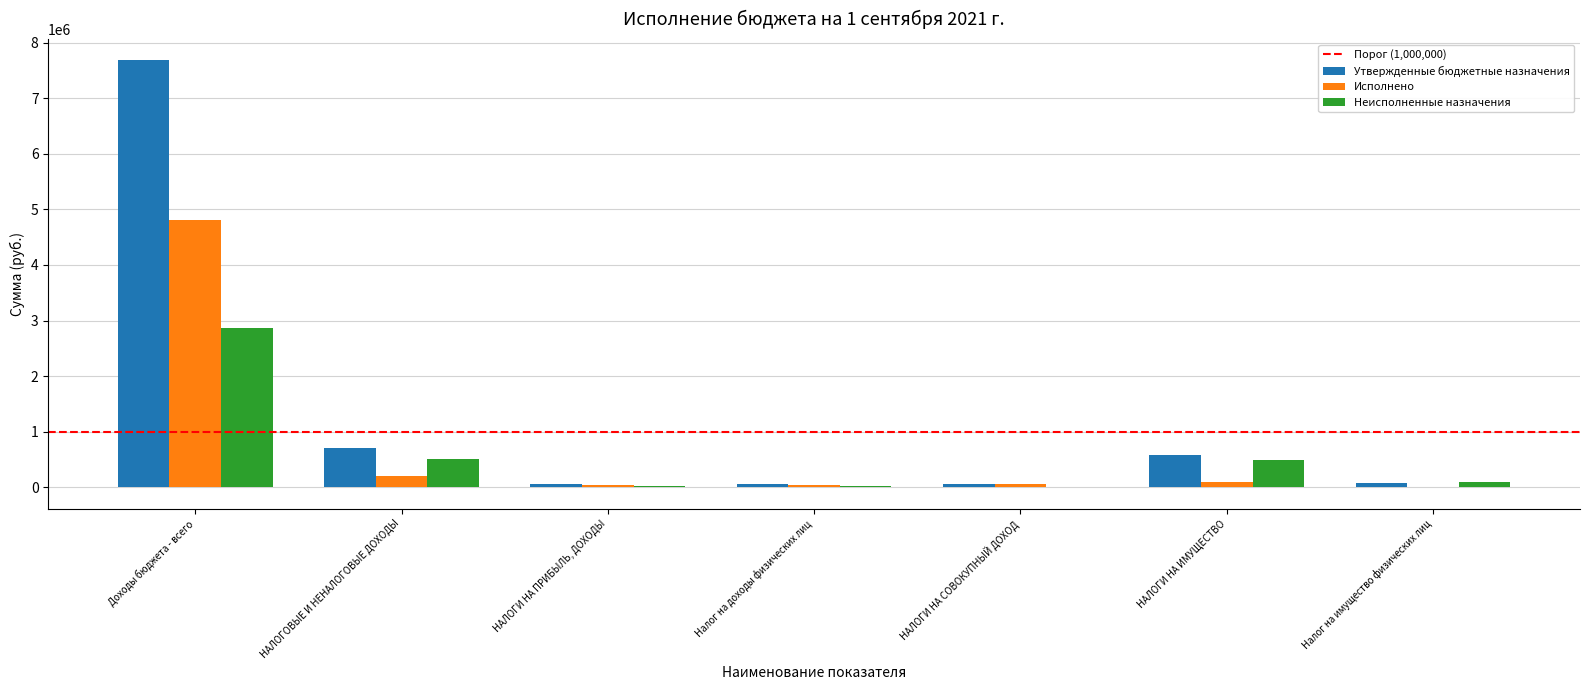

Which series has the widest spread of values?

Утвержденные бюджетные назначения